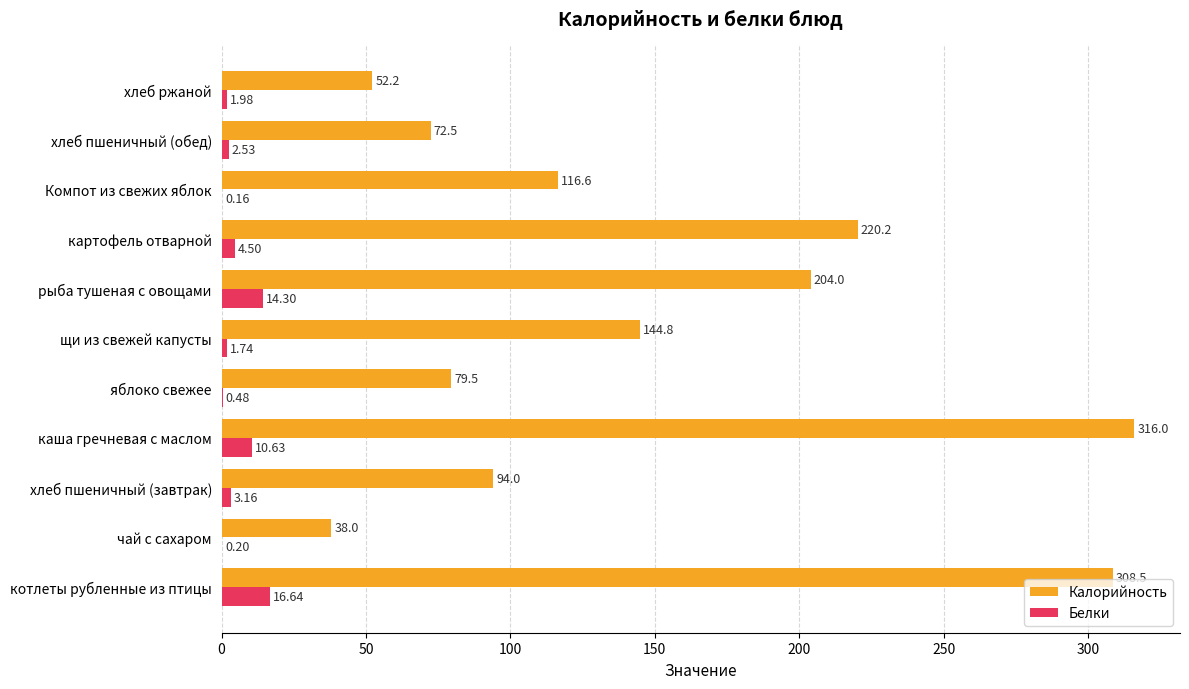

What is the total value across all series at хлеб пшеничный (завтрак)?

97.2